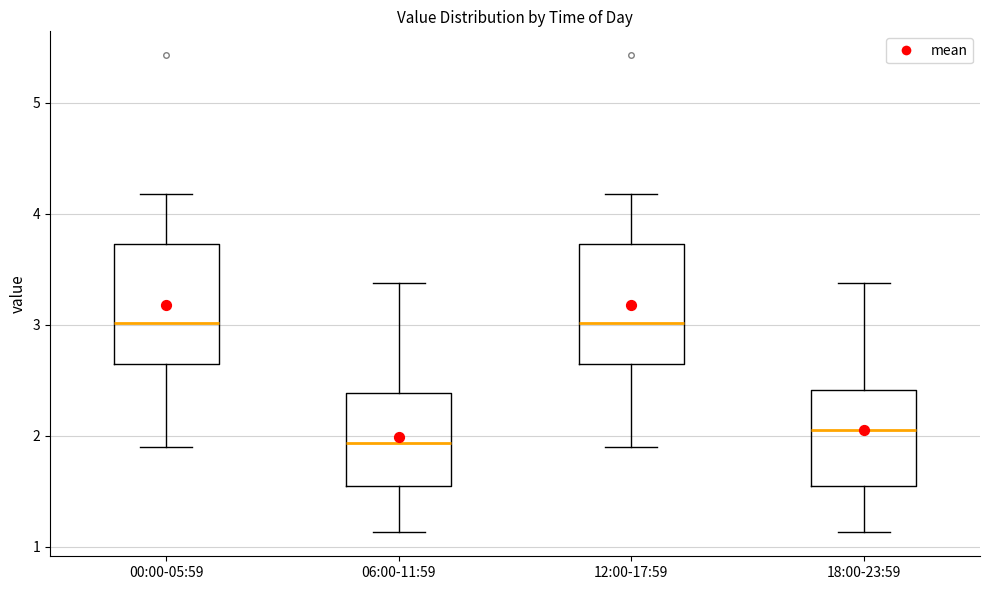

Which box's median line is the lowest?

06:00-11:59